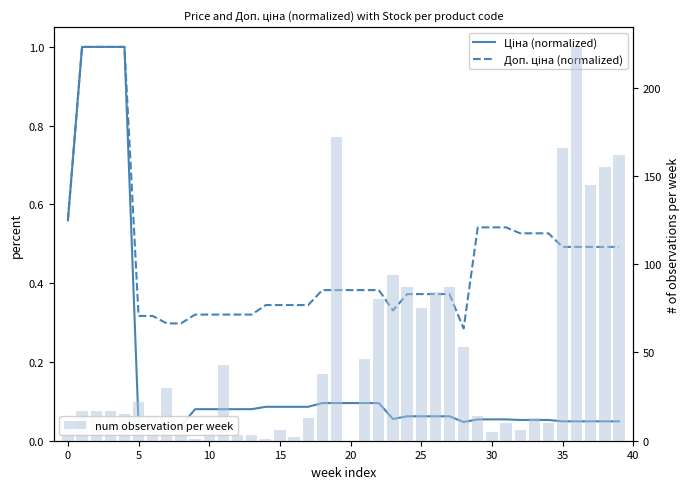

Between 25 and 26, which is larger?

25